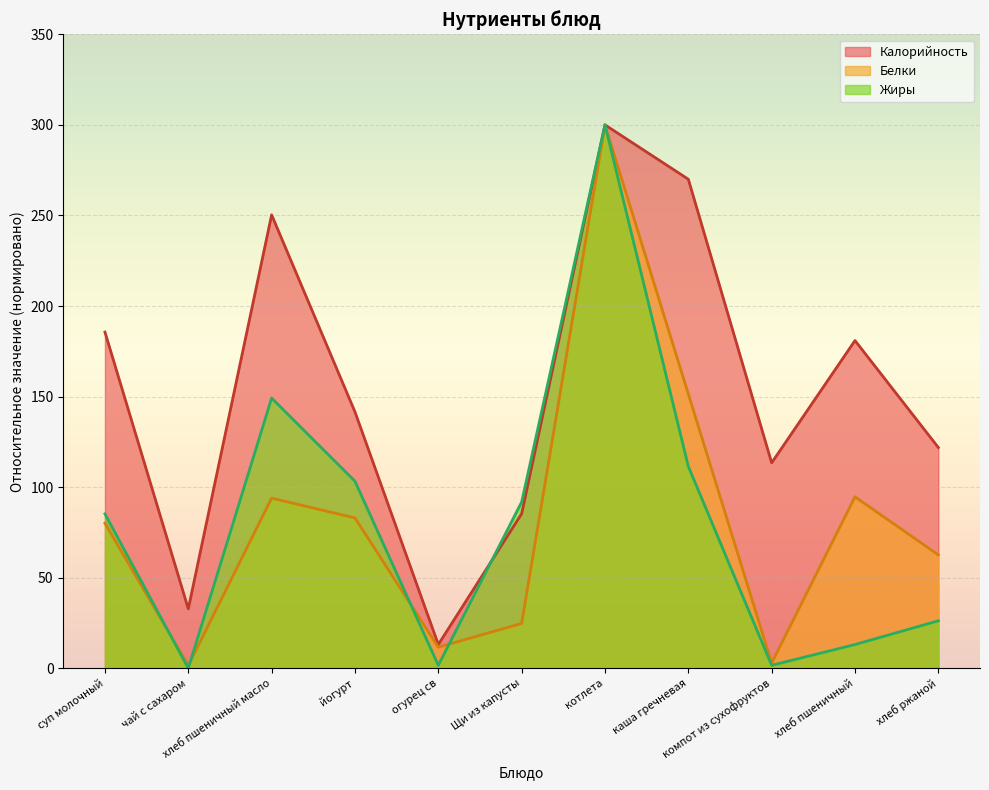

True or false: Жиры and Белки intersect in this chart.

True